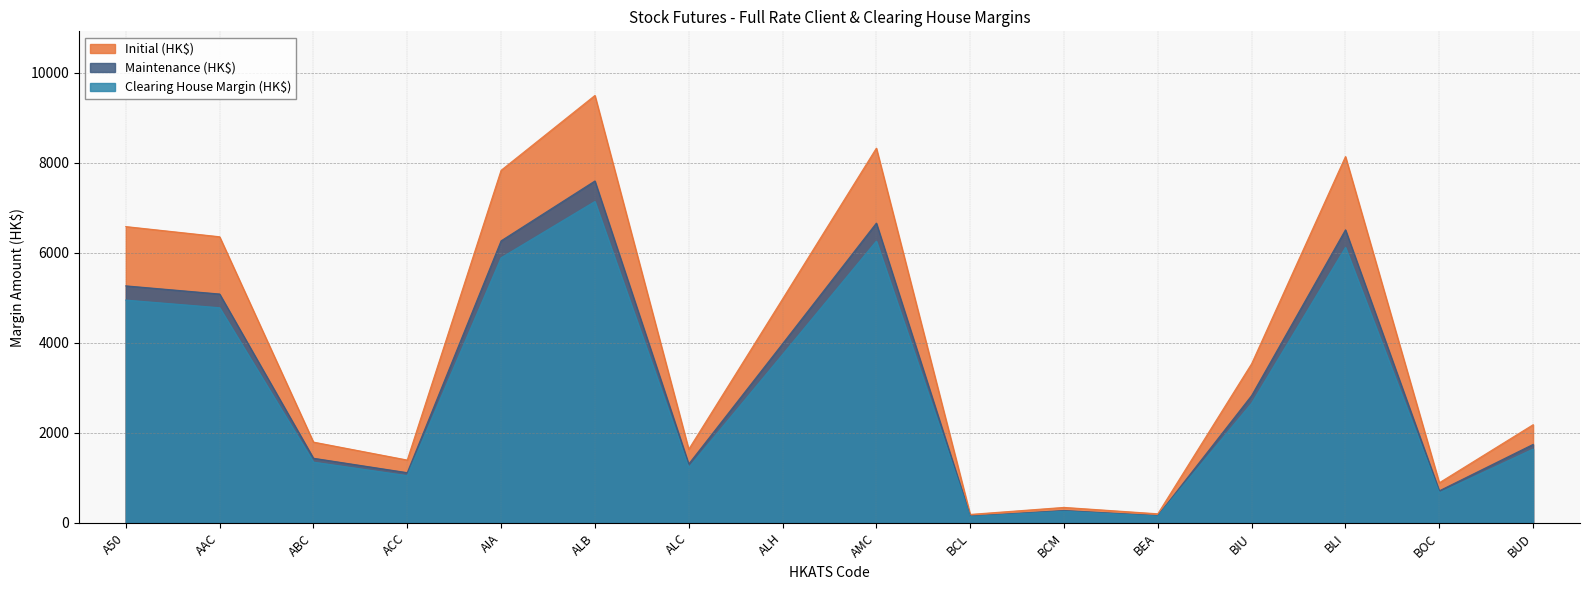

What is the value of the Initial (HK$) point at the 5th from the left?

7833